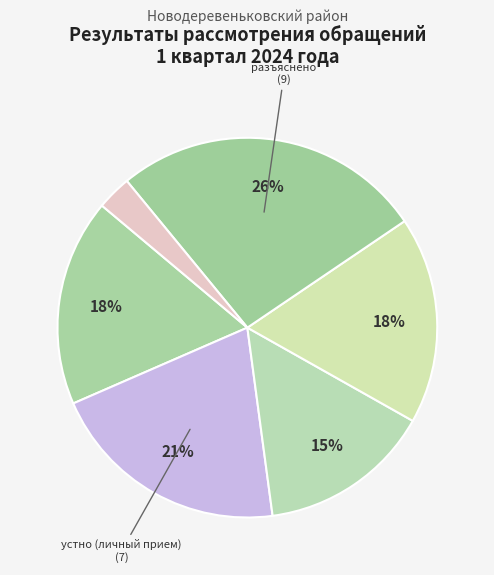

How many segments does this pie chart have?

6